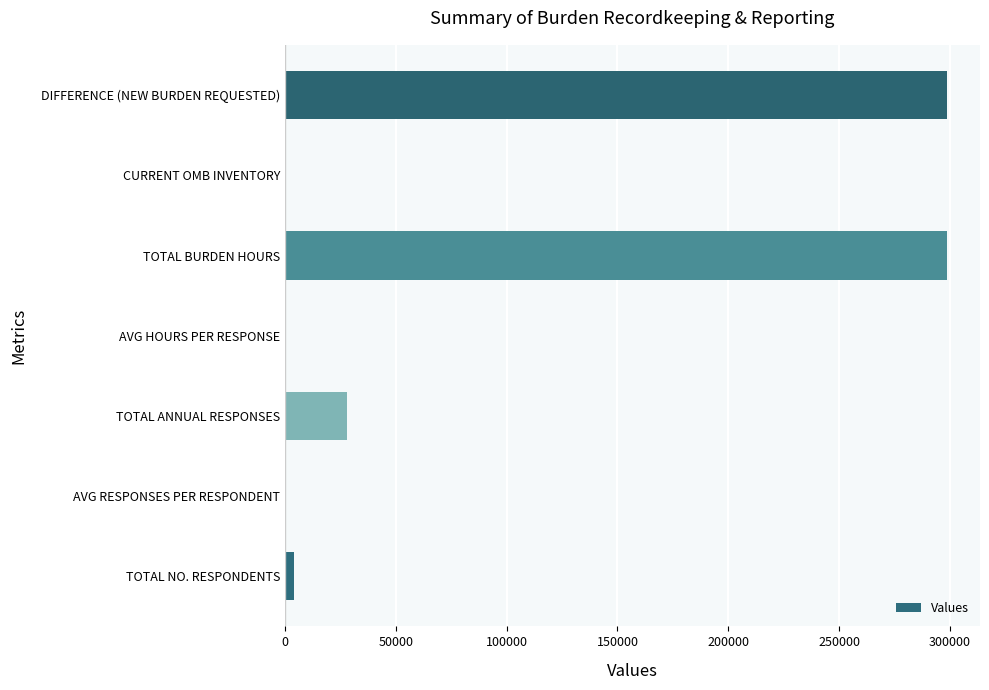

What is the greatest value displayed?

298614.2